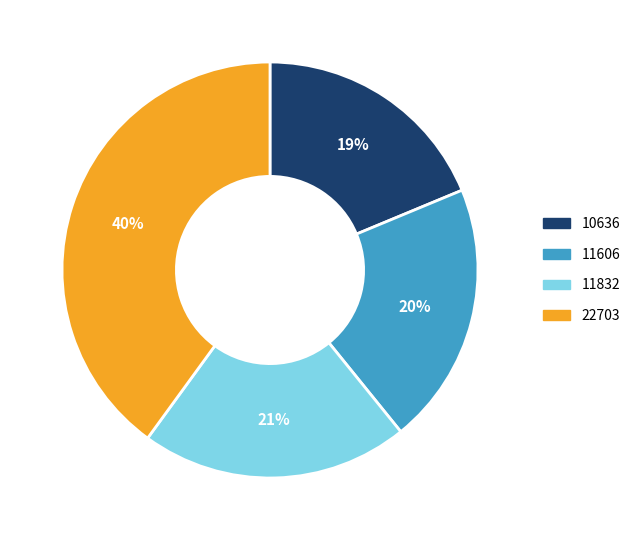

To the nearest percent, what percentage of the pie is 22703?

40%